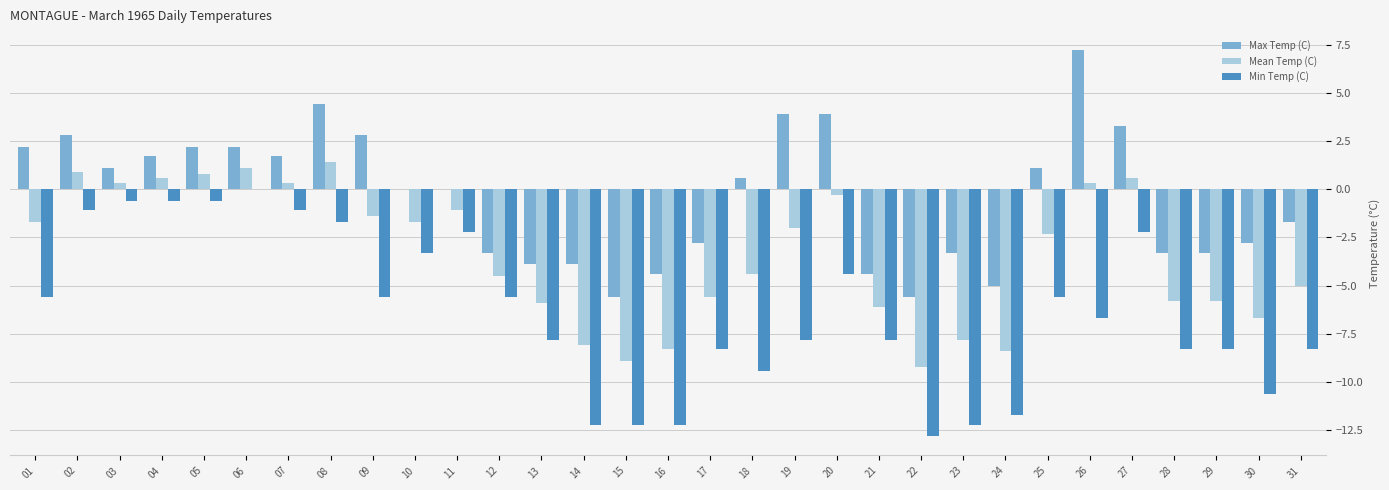

What are all the series names shown in the legend?

Max Temp (C), Mean Temp (C), Min Temp (C)